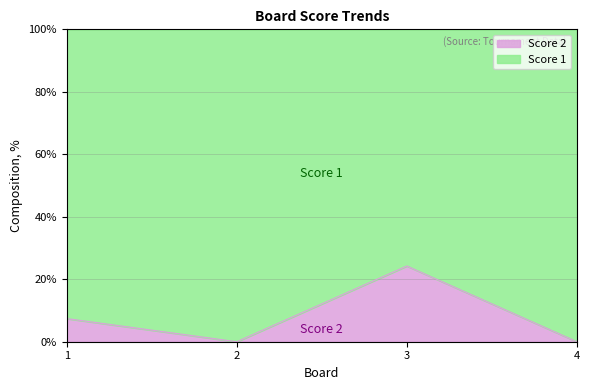

Reading right to left, what are all the values shown in this chart?

0.0	24.2	0.0	7.4